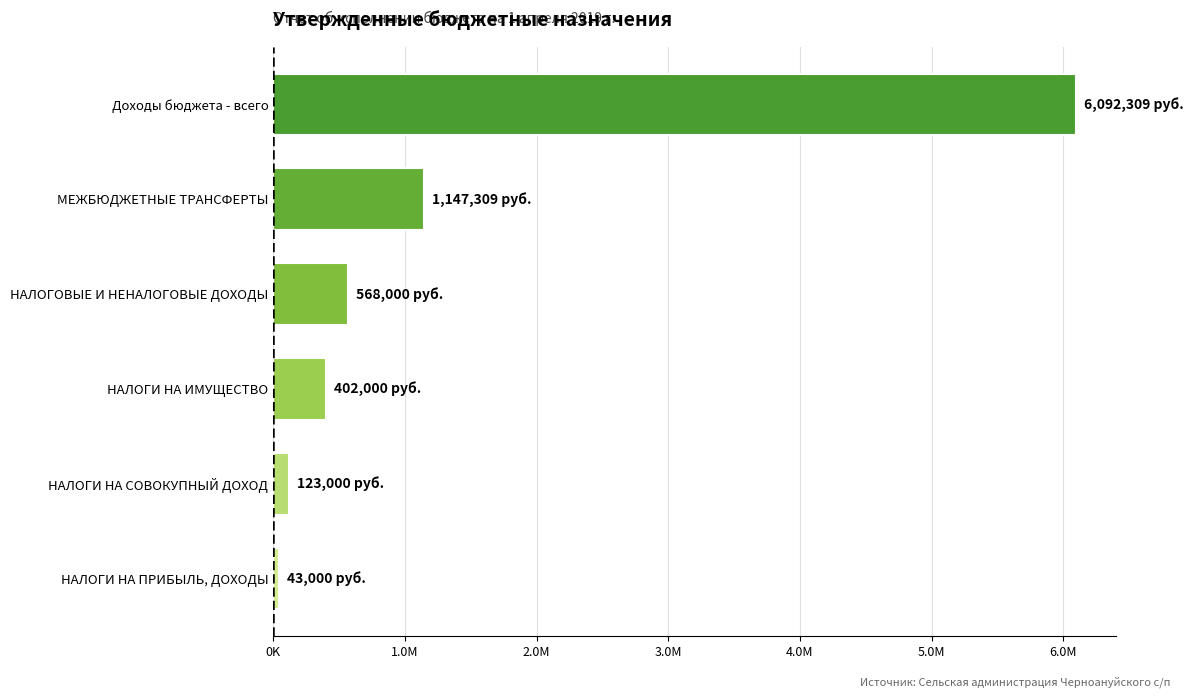

Are the bars horizontal?

Yes